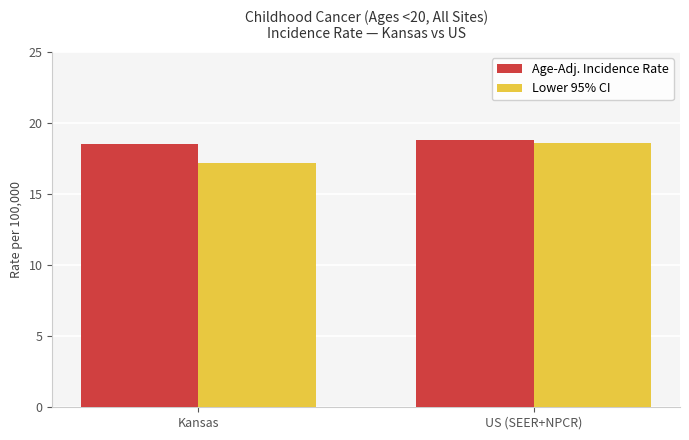

The value of Age-Adj. Incidence Rate at Kansas is 31.3. True or false?

False